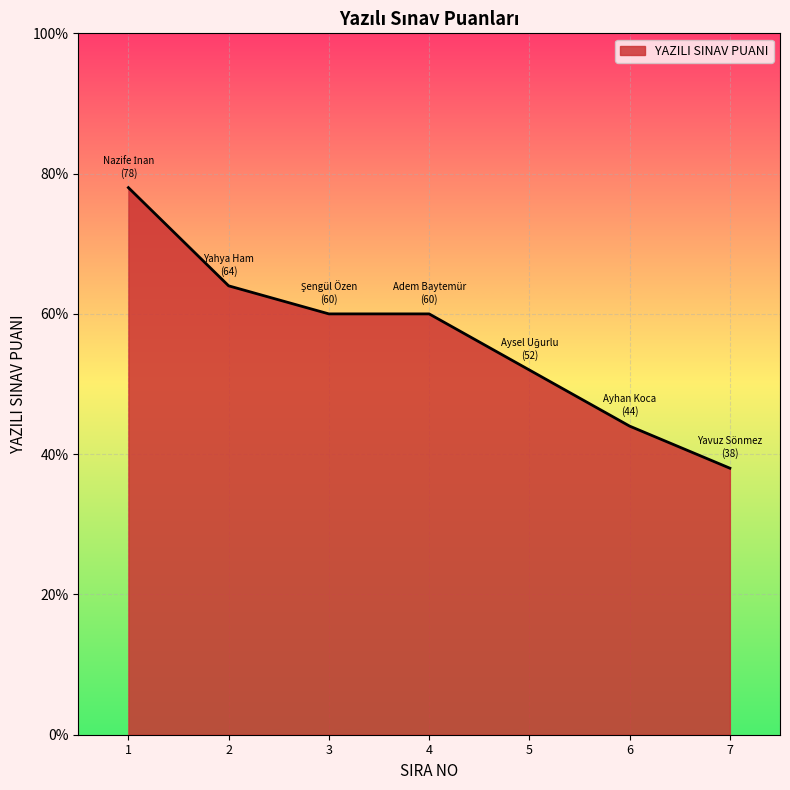

What value does the data have at 7, to the nearest 10?

40